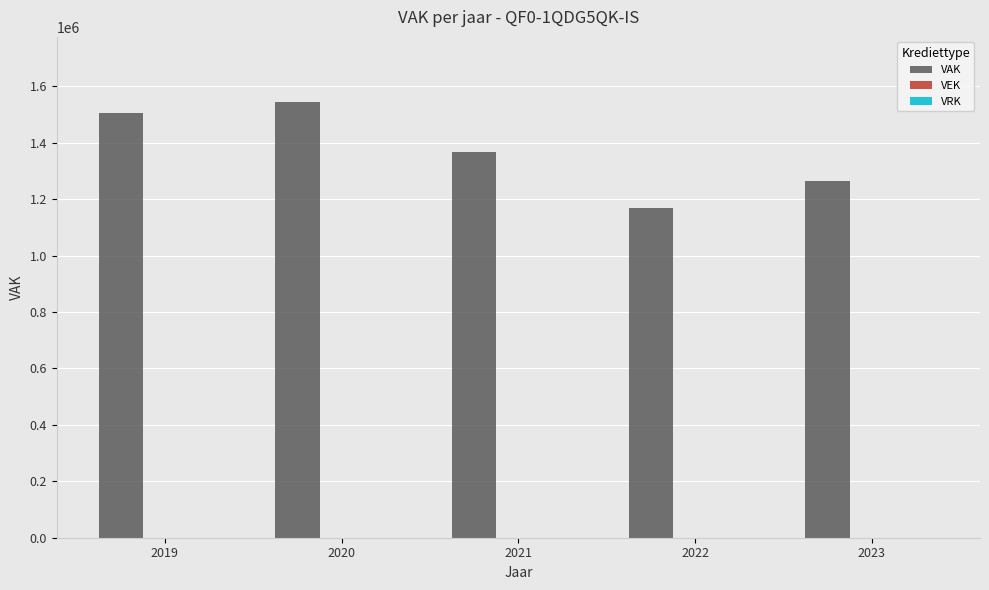

Which has a higher value, 2019 or 2022?

2019